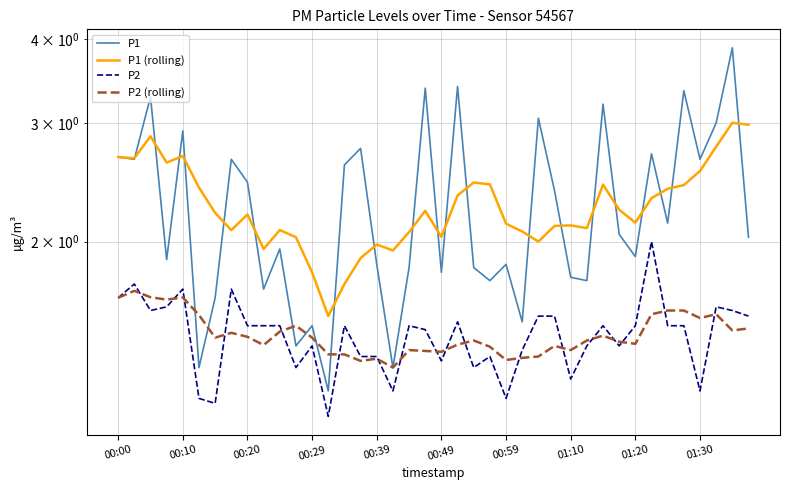

At which category does the chart reach its peak across all series?

38